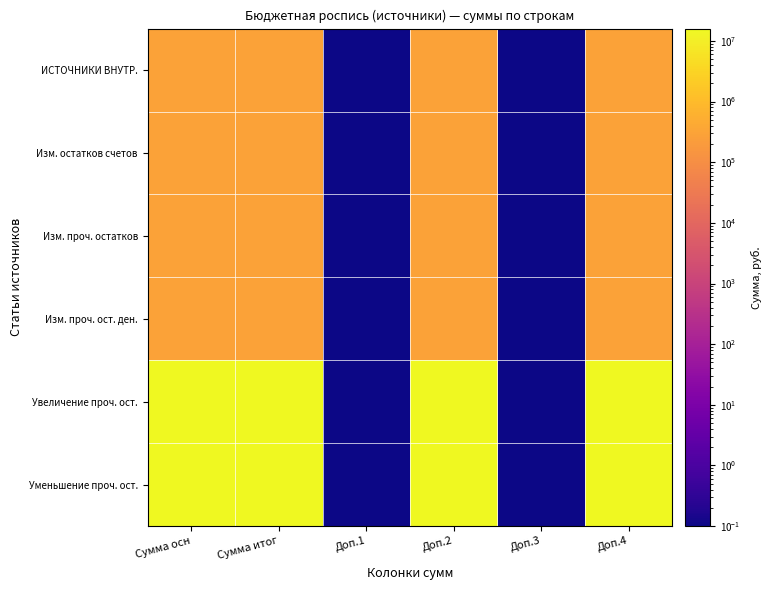

At which category is the sum across all series the highest?

Сумма осн